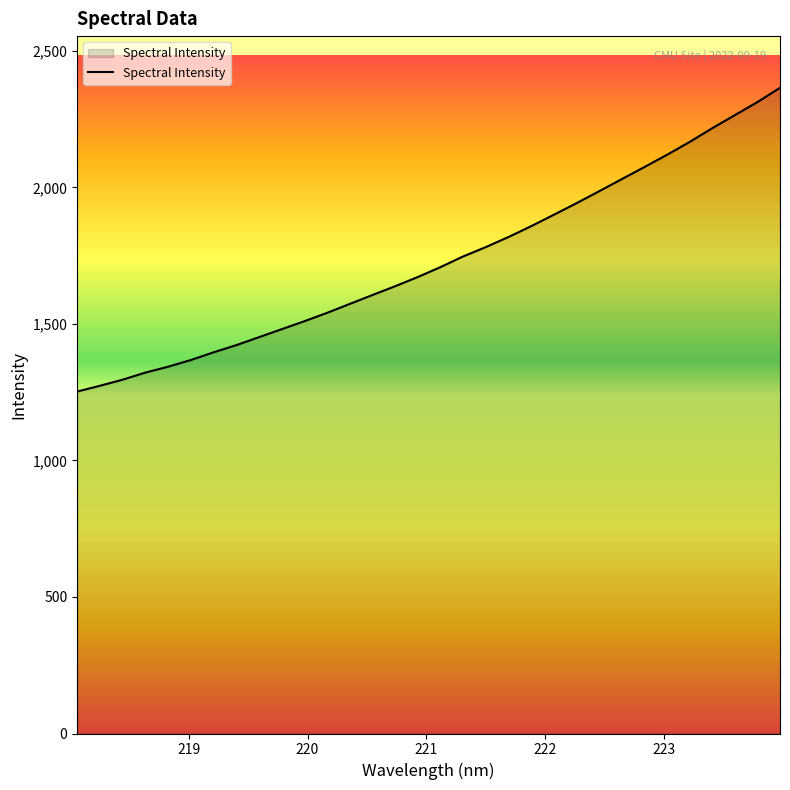

What is the maximum value shown in the chart?

2364.8